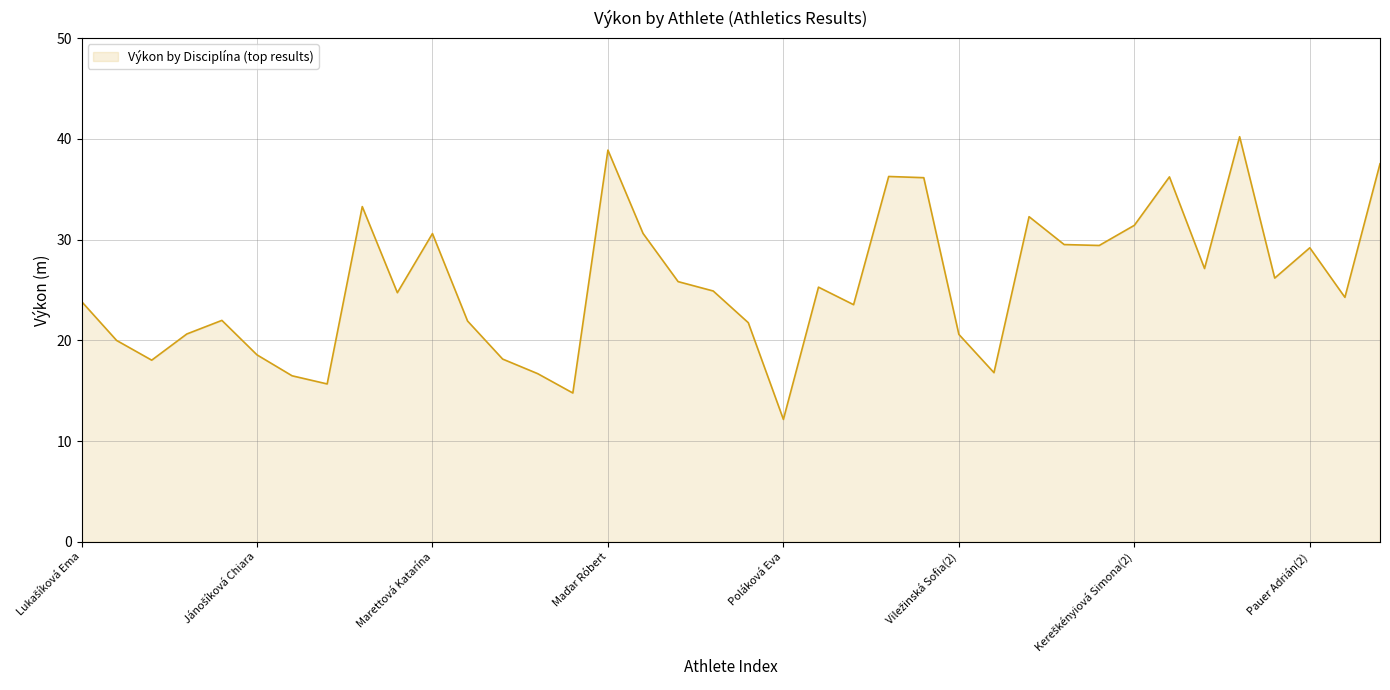

What is the maximum value shown in the chart?

40.2